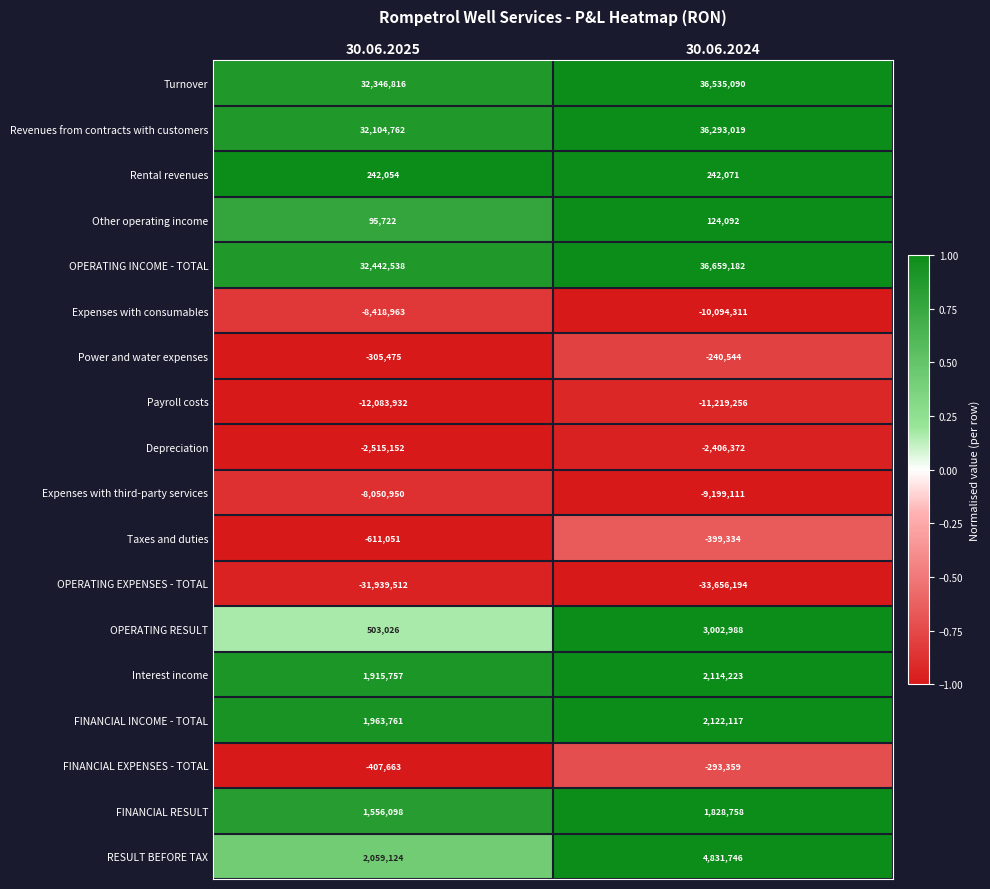

What value does the OPERATING RESULT series have at 30.06.2025, to the nearest 10?

503030